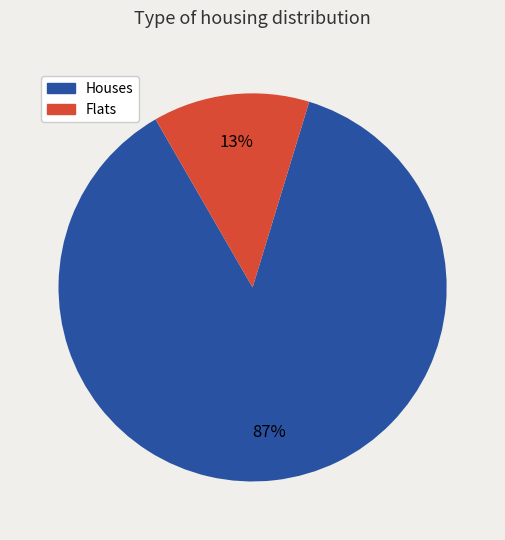

To the nearest percent, what is the average slice percentage?

50%